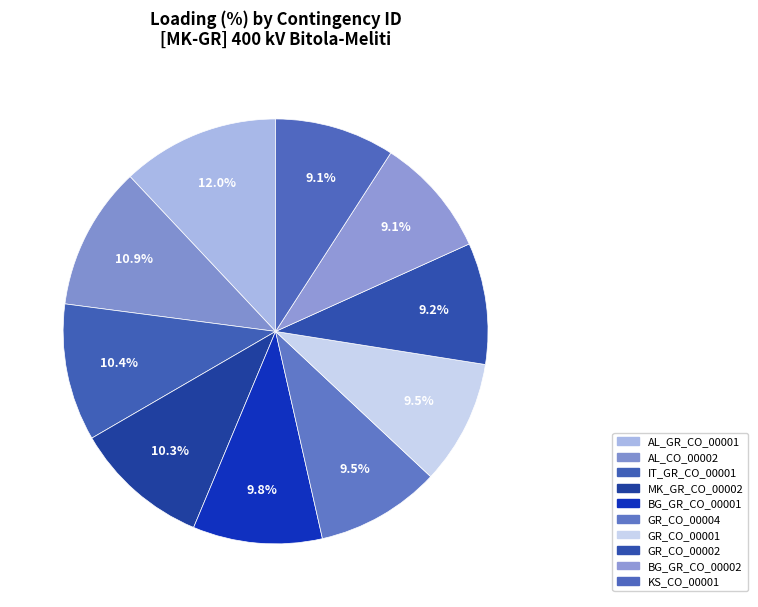

To the nearest percent, what is the difference between the BG_GR_CO_00002 and MK_GR_CO_00002 slice percentages?

1%